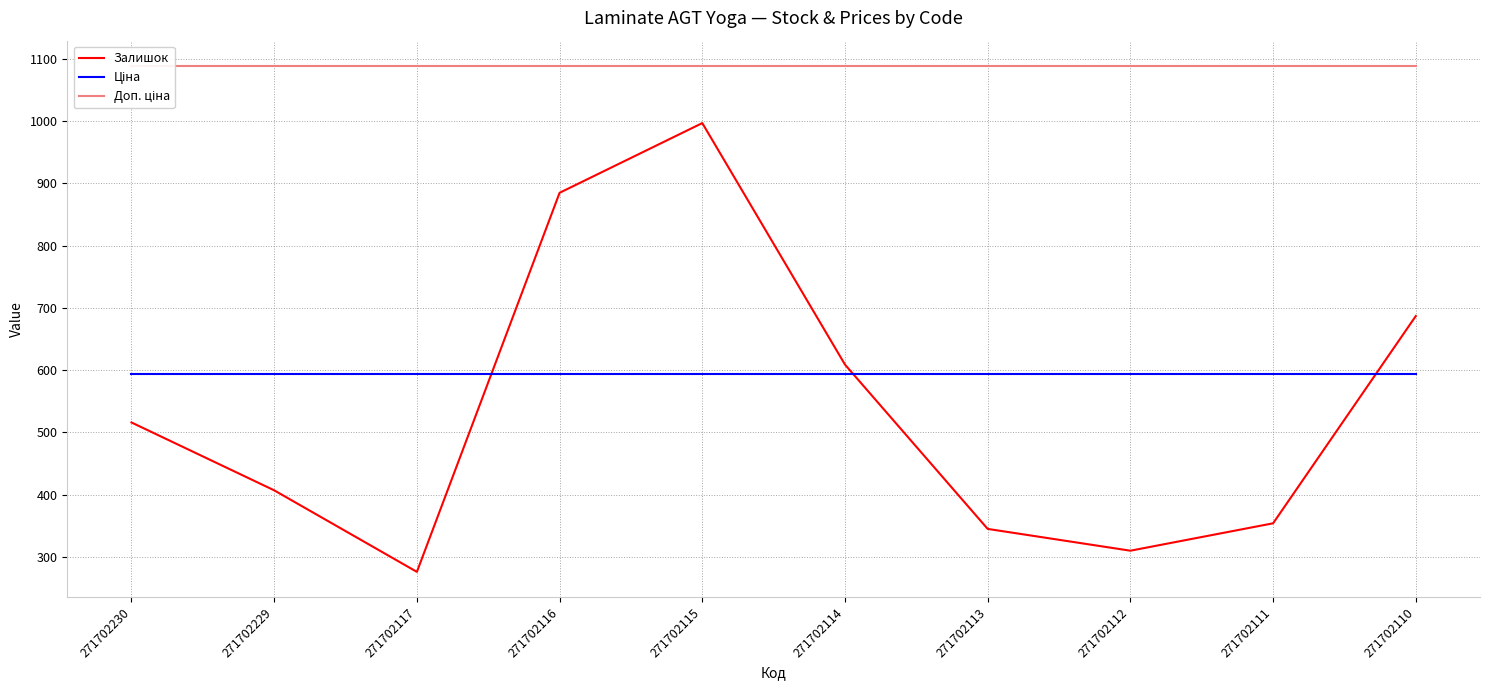

Which series has the largest total across all categories?

Доп. ціна